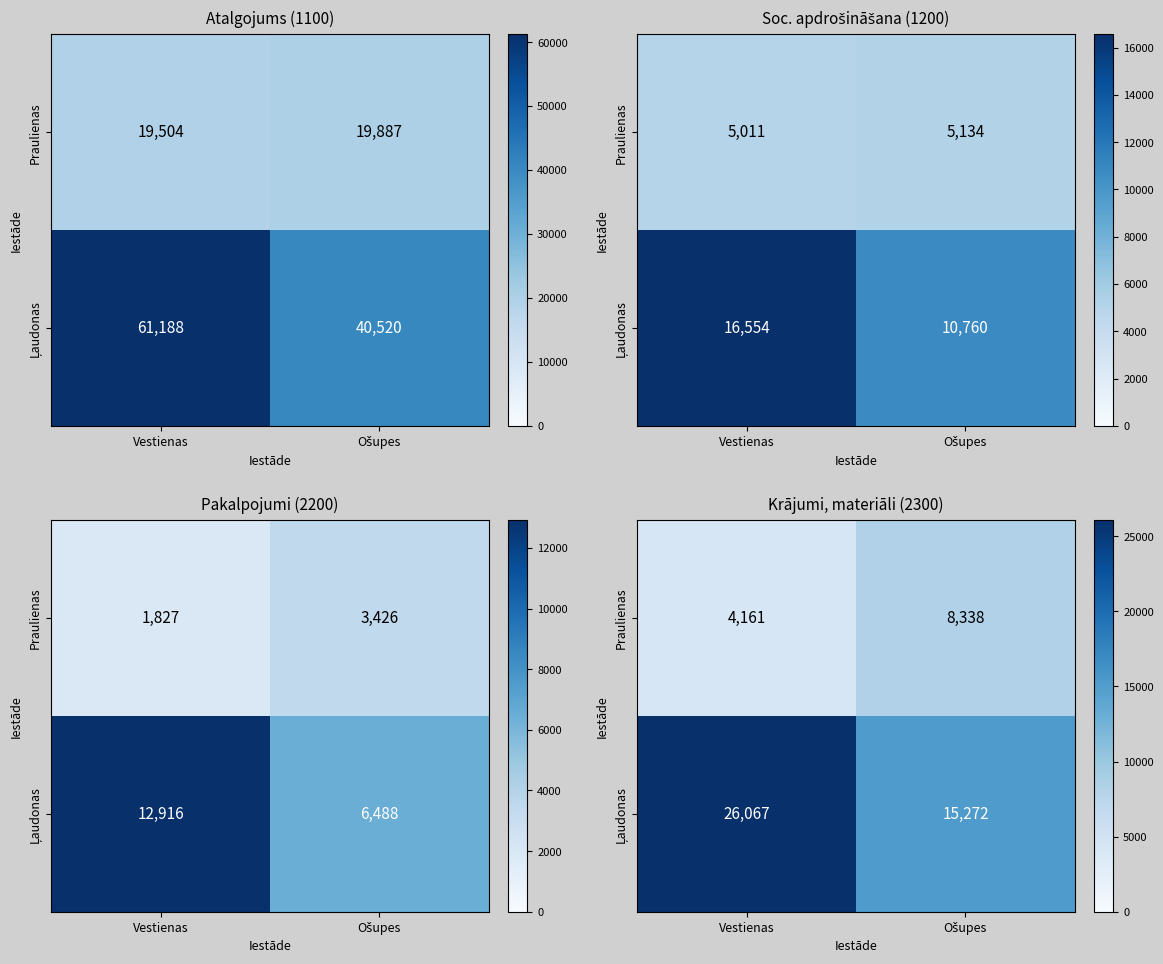

Rank the series at Ošupes from lowest to highest value.

Praulienas, Ļaudonas